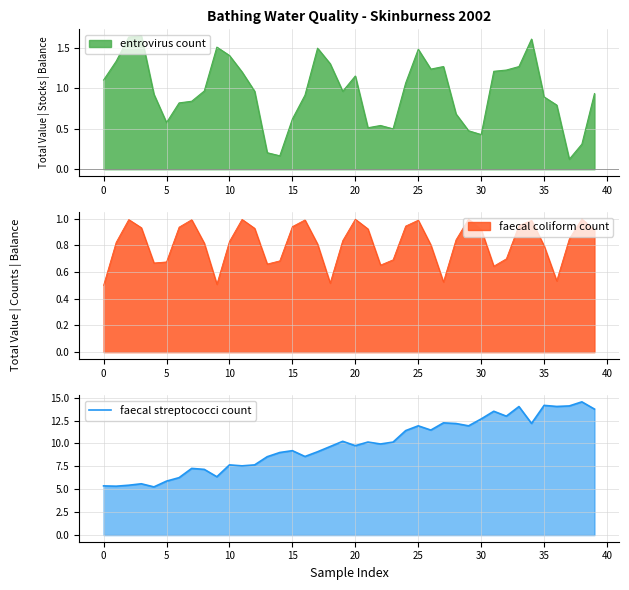

How many data points are less than 9?

15